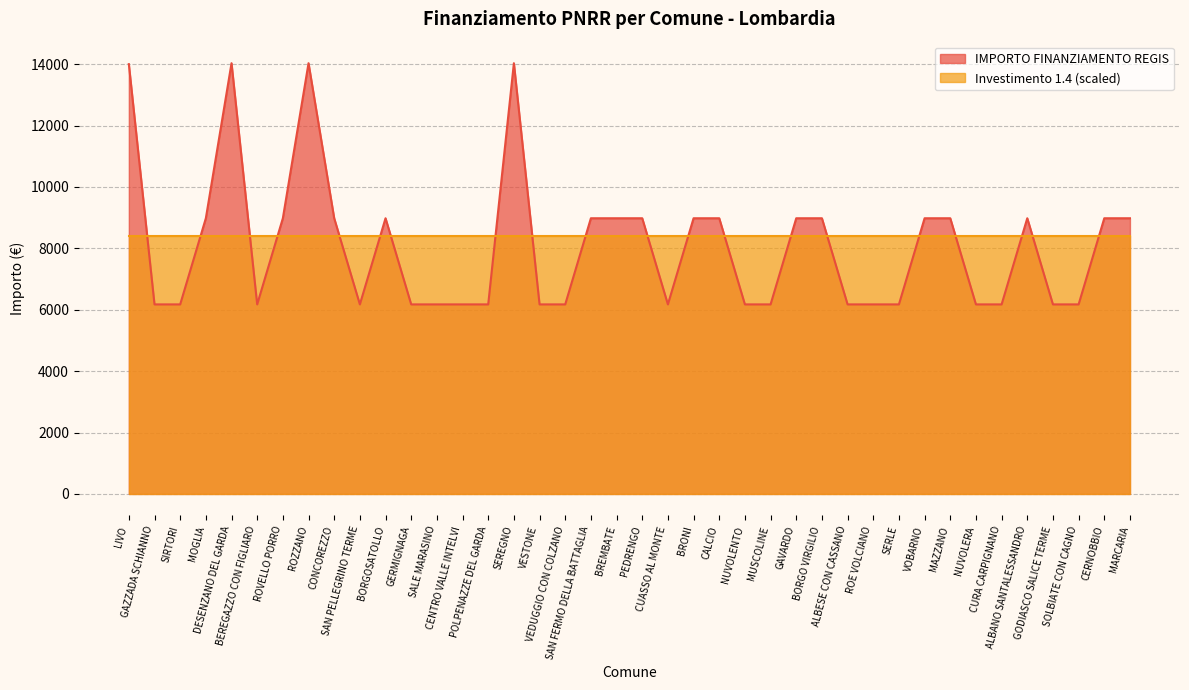

How many points are higher than both their immediate neighbors (excluding endpoints)?

5